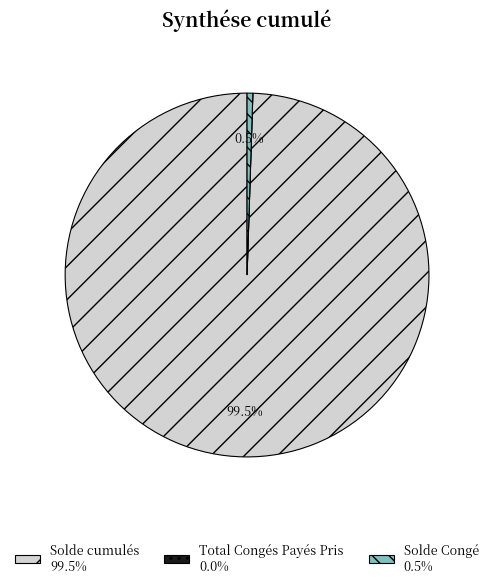

Is Solde cumulés 99.5% the majority of the pie?

Yes